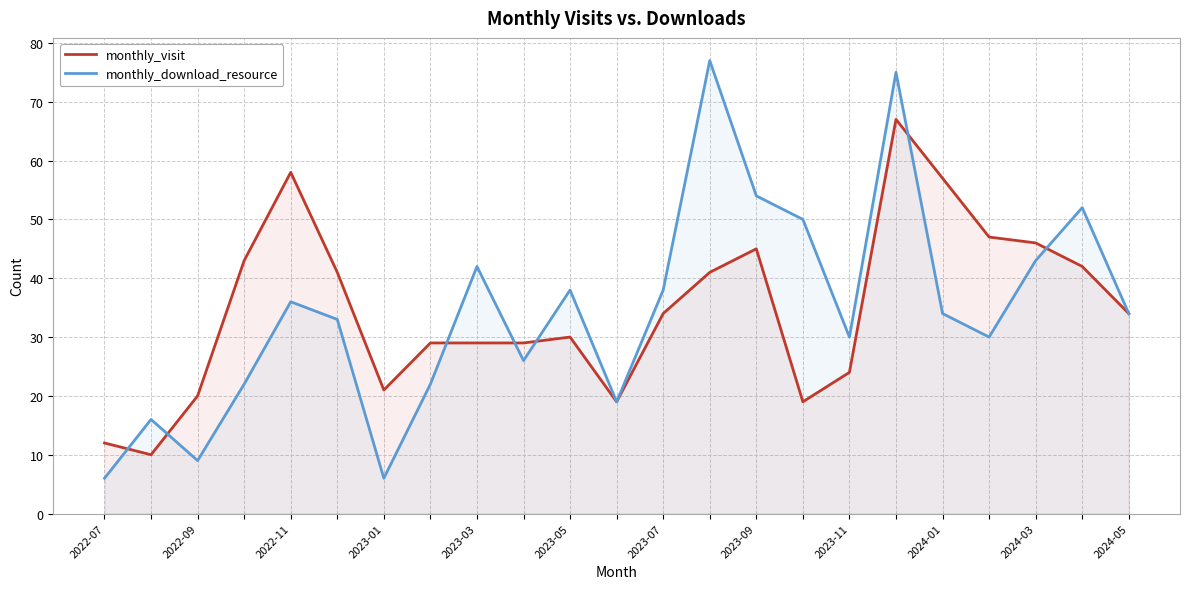

True or false: monthly_download_resource has a value of 52 at 12.

False